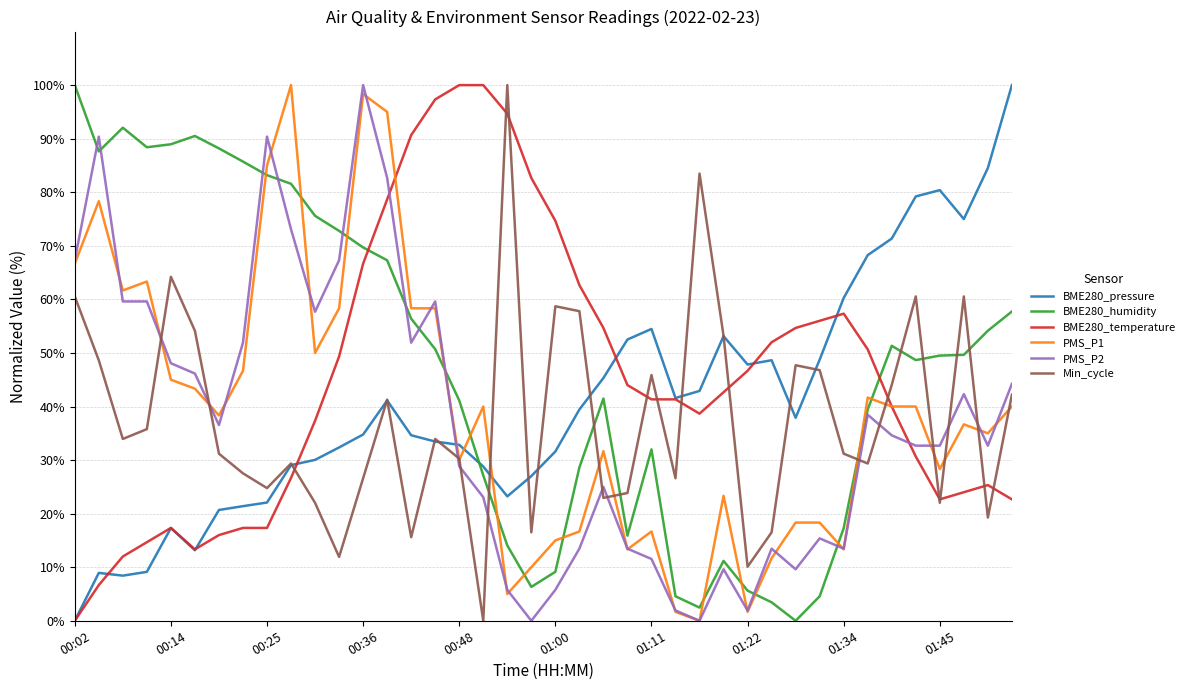

What is the difference between the second highest and second lowest values in the BME280_temperature series?

93.3